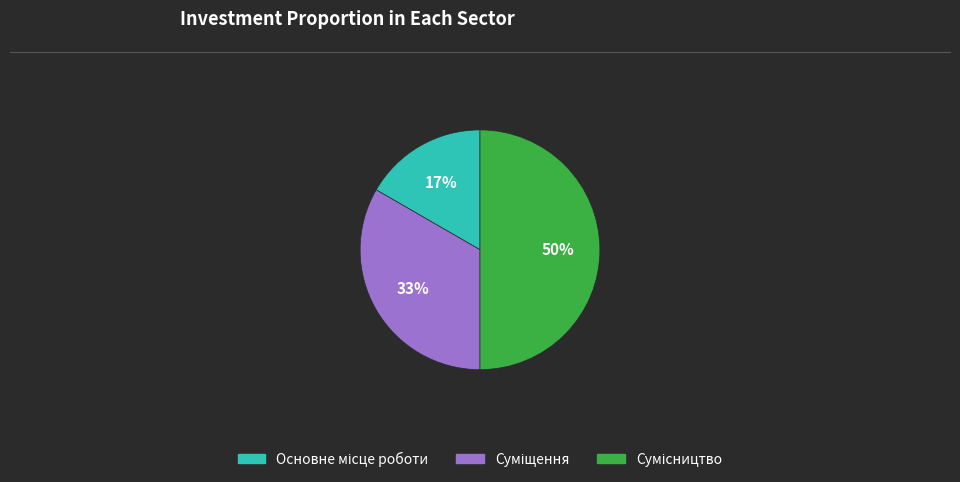

To the nearest percent, what is the difference between the largest and smallest slice percentages?

33%